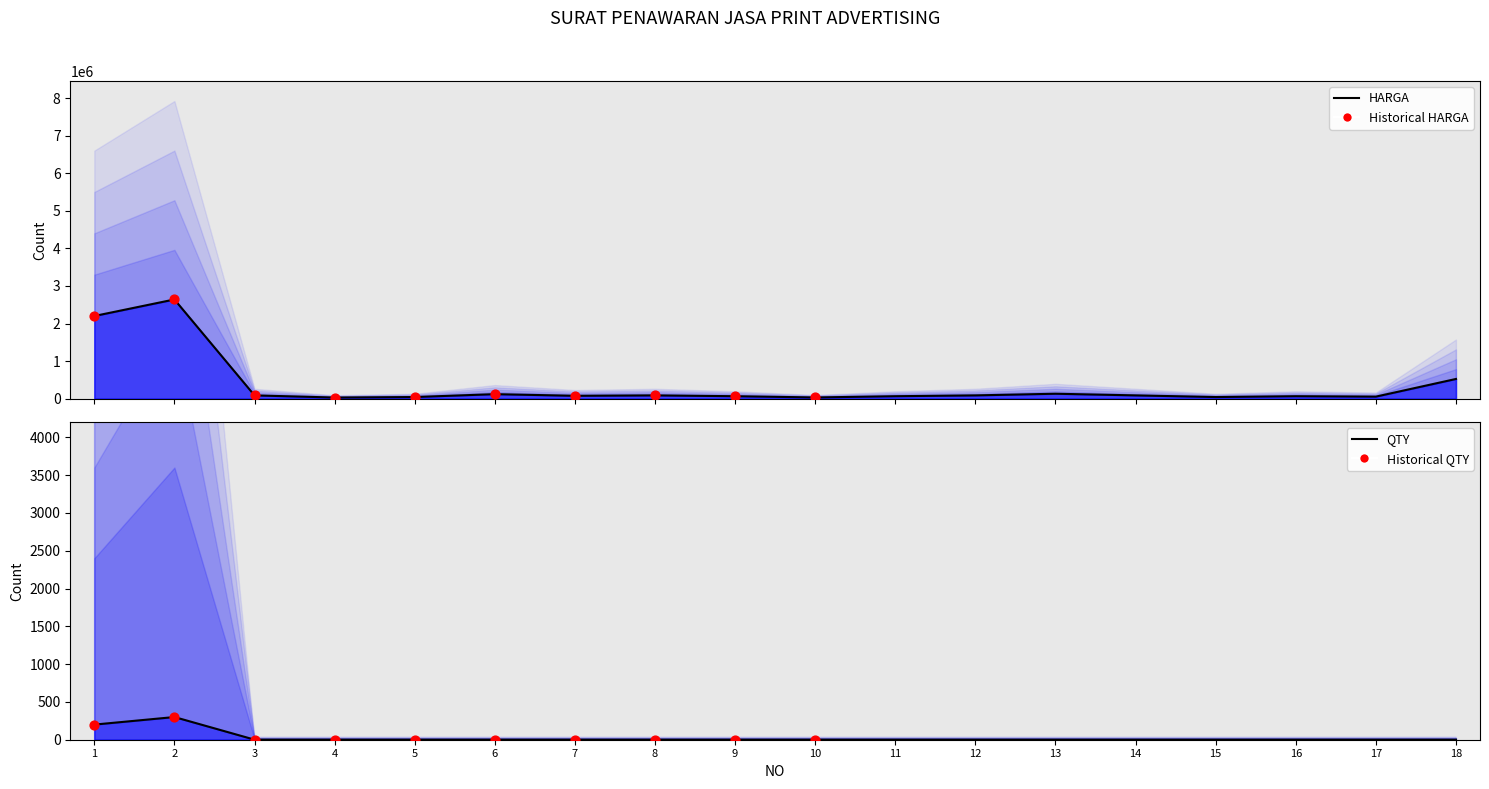

What is the total value across all series at 16?

66001